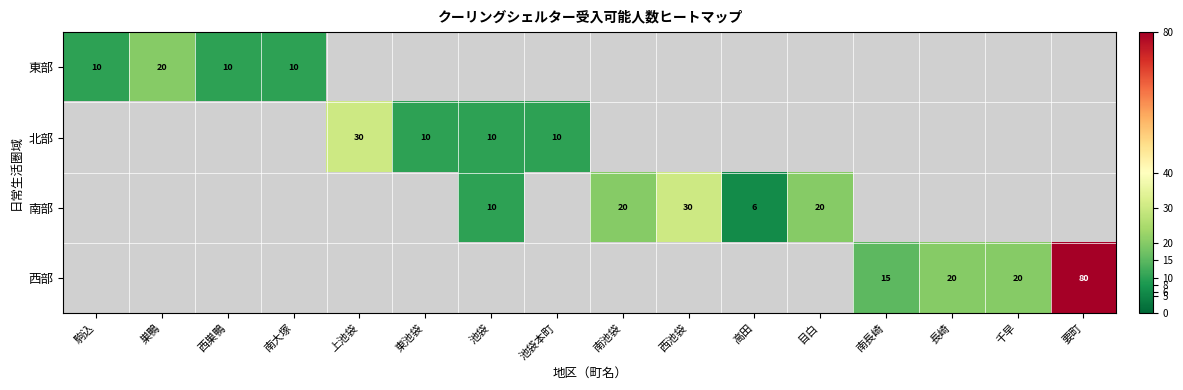

The 北部 series shows 10 at 池袋. True or false?

True